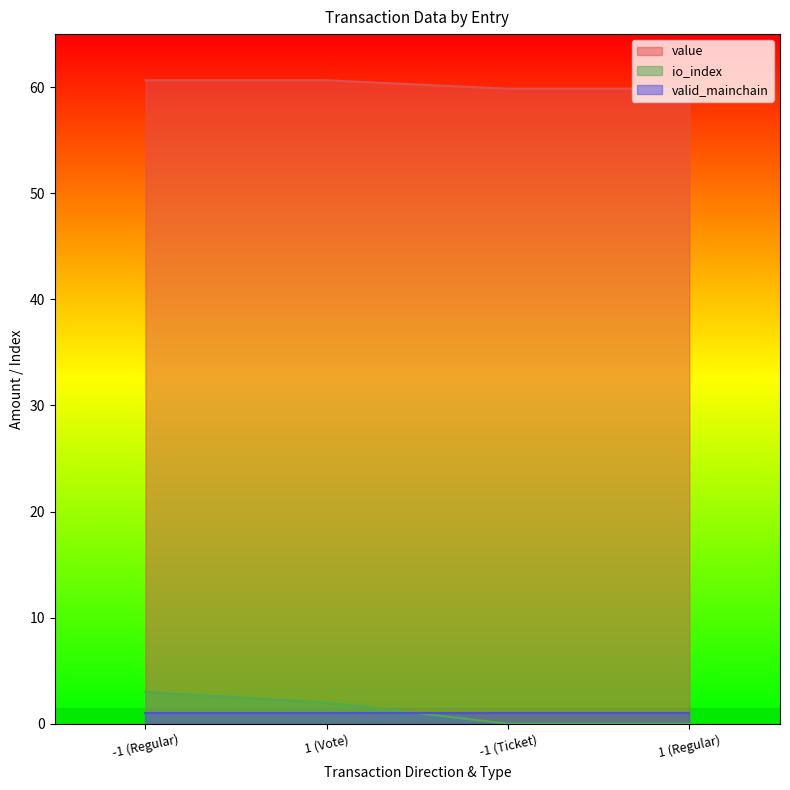

At -1 (Regular), list the series in order from smallest to largest.

valid_mainchain, io_index, value